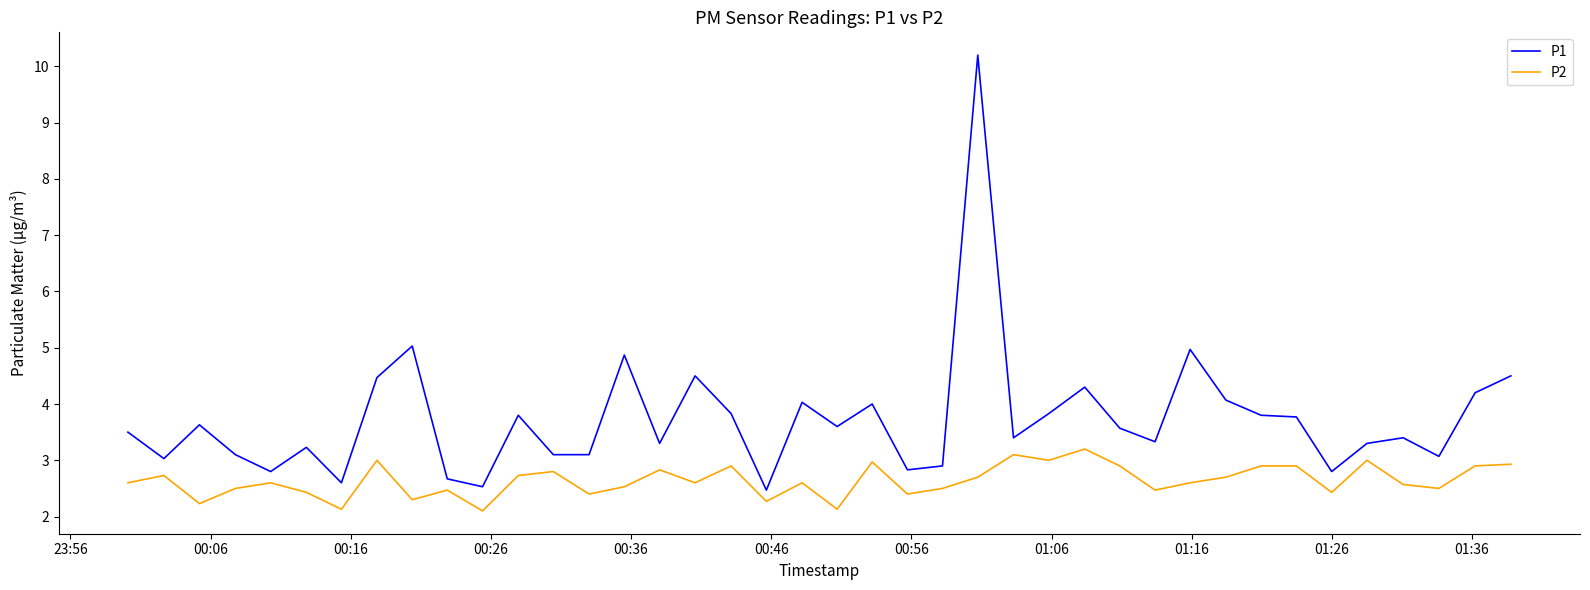

How many lines are shown in the chart?

2